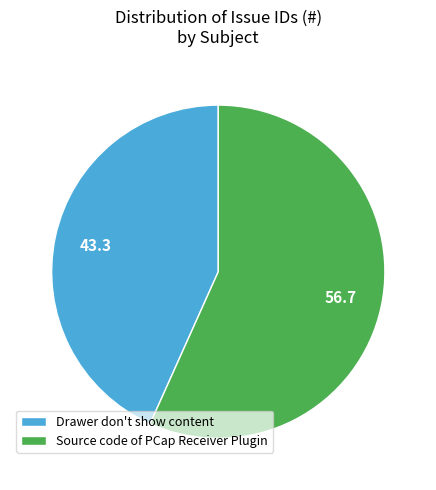

Rank the categories by value from highest to lowest.

Source code of PCap Receiver Plugin, Drawer don't show content